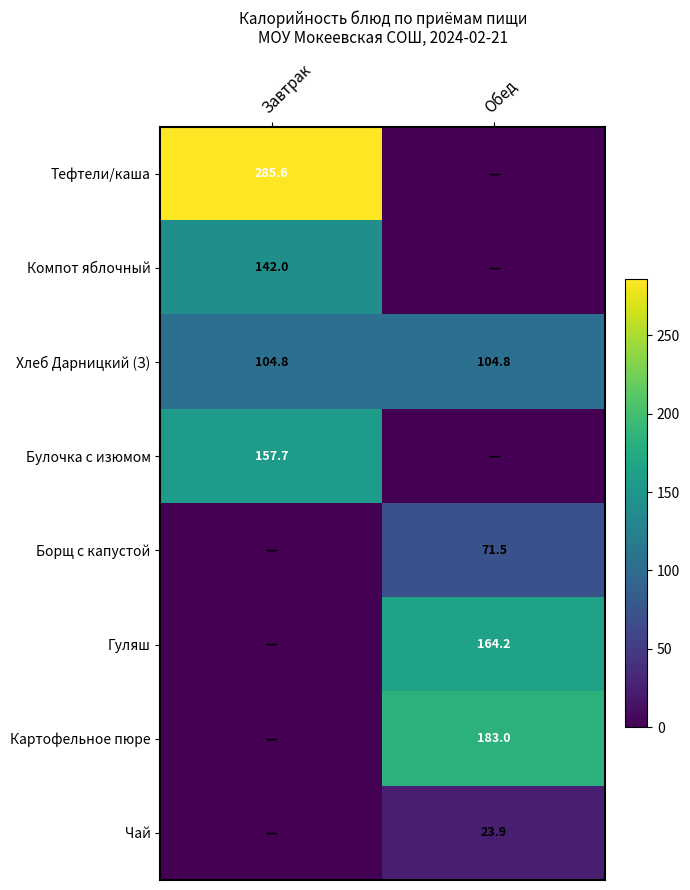

Is the value of Булочка с изюмом at Завтрак greater than the value of Картофельное пюре at Обед?

No